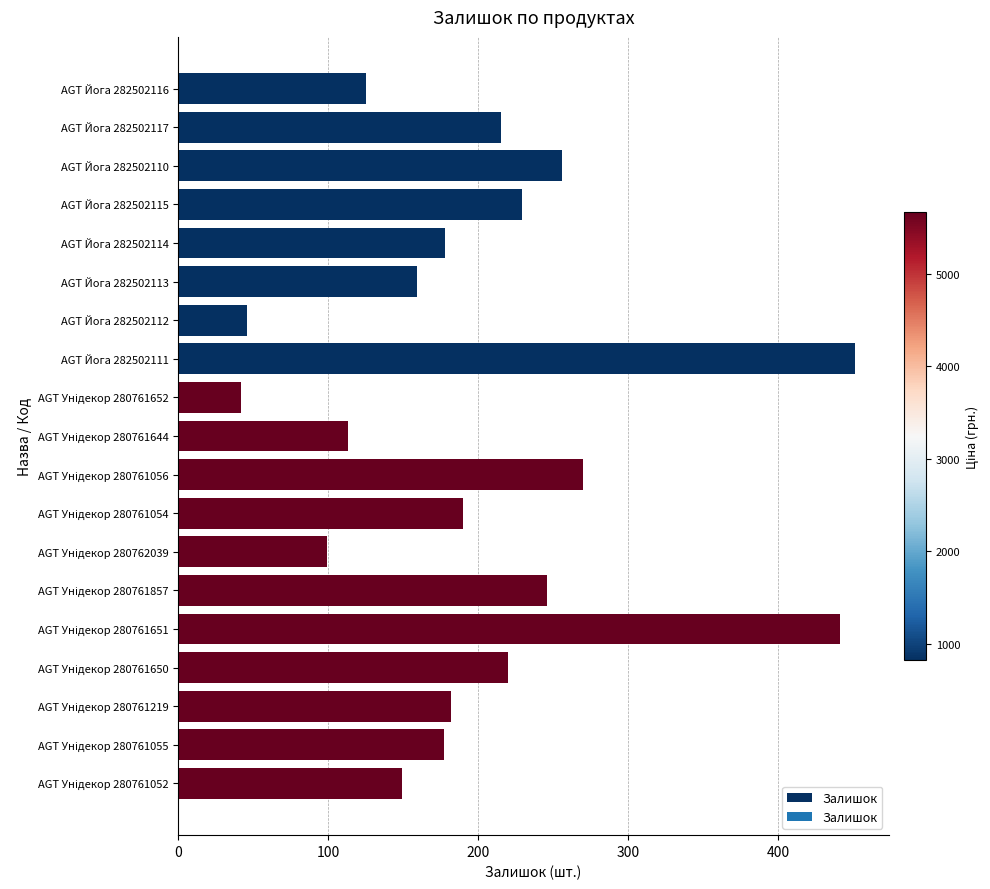

What is the difference between the maximum and minimum values?

409